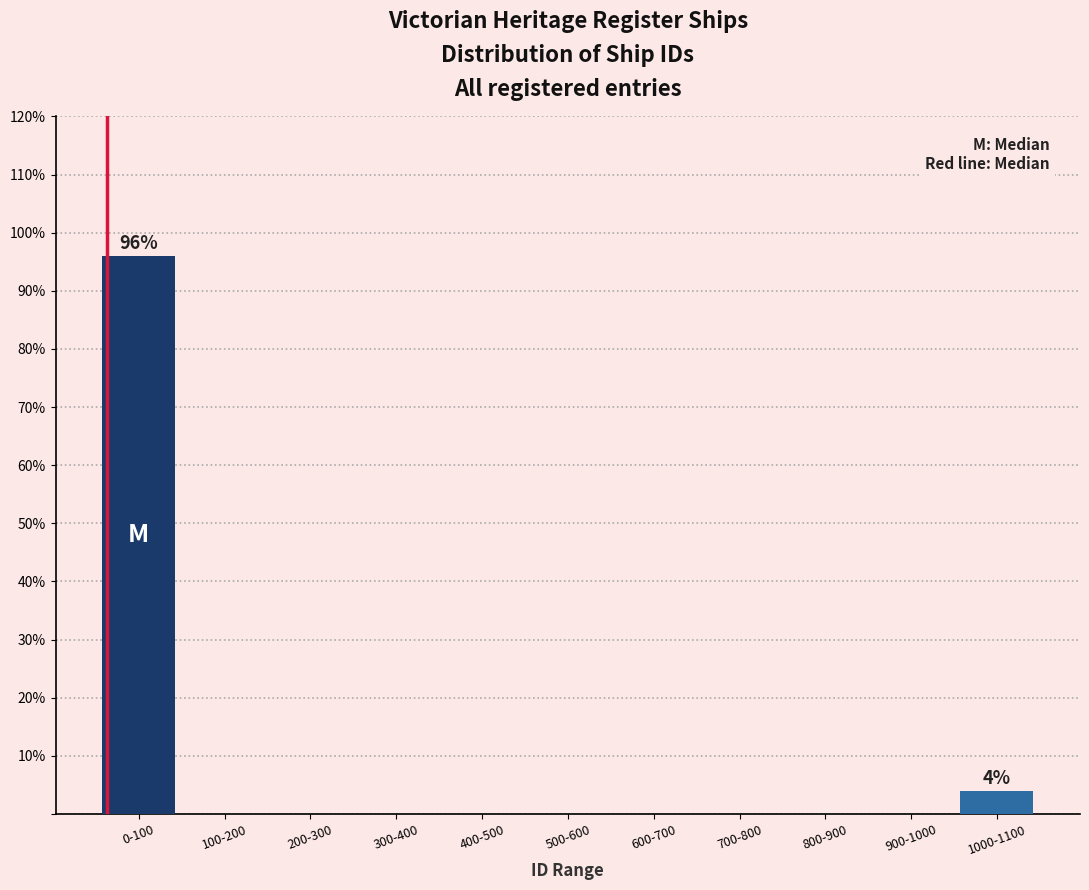

Reading left to right, list all the values displayed in this chart.

0-100=96	100-200=0	200-300=0	300-400=0	400-500=0	500-600=0	600-700=0	700-800=0	800-900=0	900-1000=0	1000-1100=4